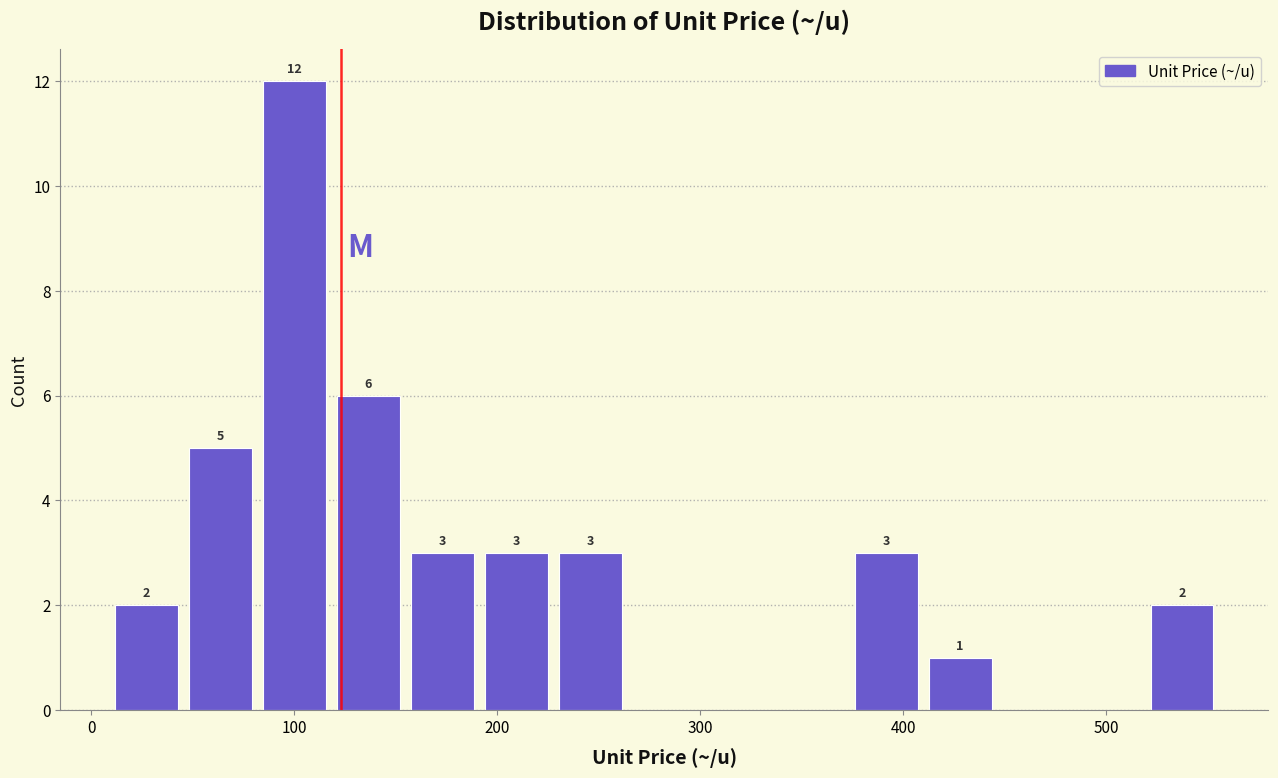

Read against the x-axis, roughly where is the centre of the tallest bar?

100